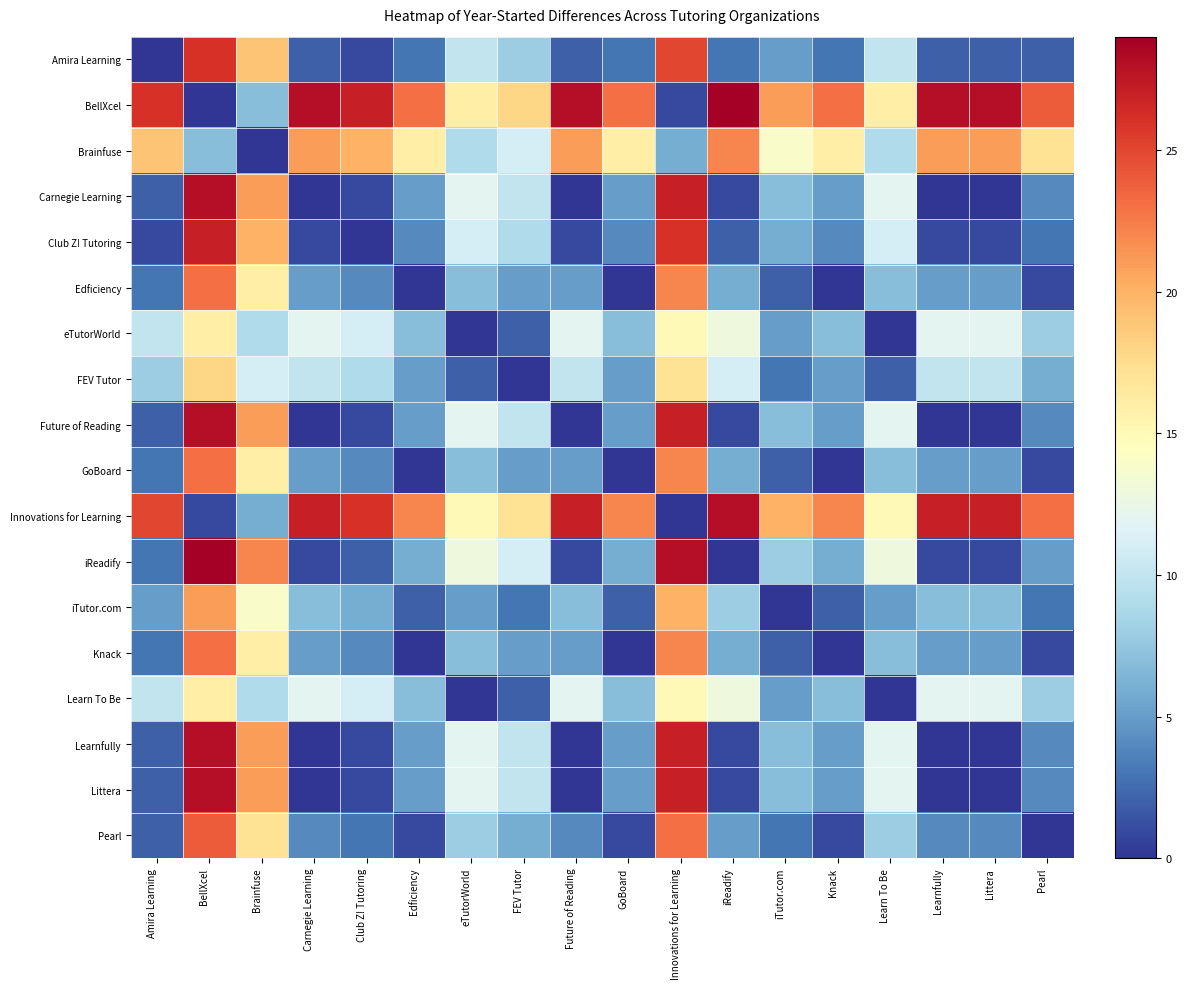

At how many categories does at least one series exceed 1?

18